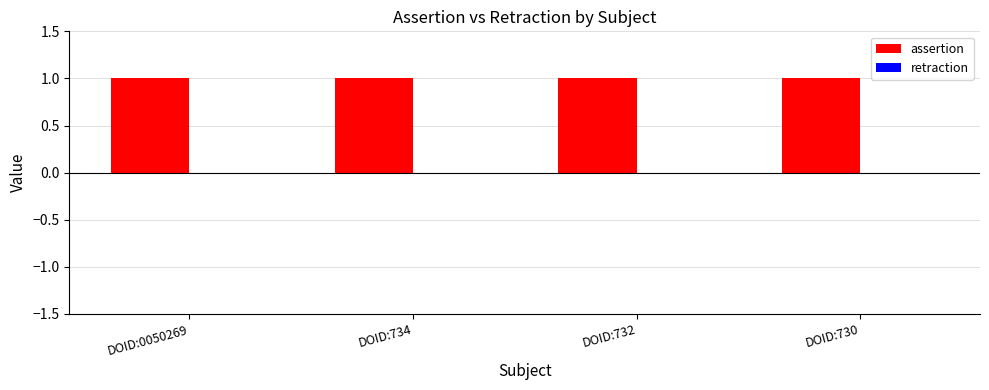

Which series has the largest total across all categories?

assertion